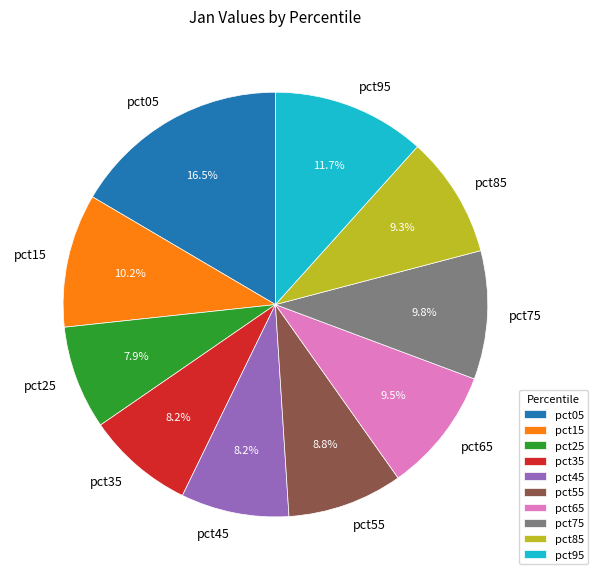

Combined, do pct75 and pct65 account for over 50%?

No